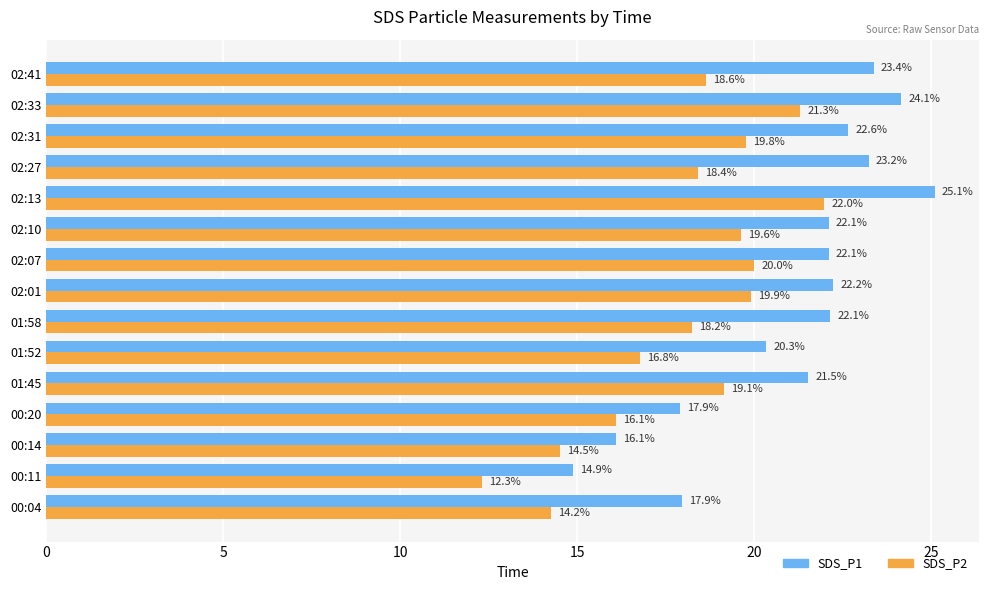

List the series in order of their peak value, highest first.

SDS_P1, SDS_P2